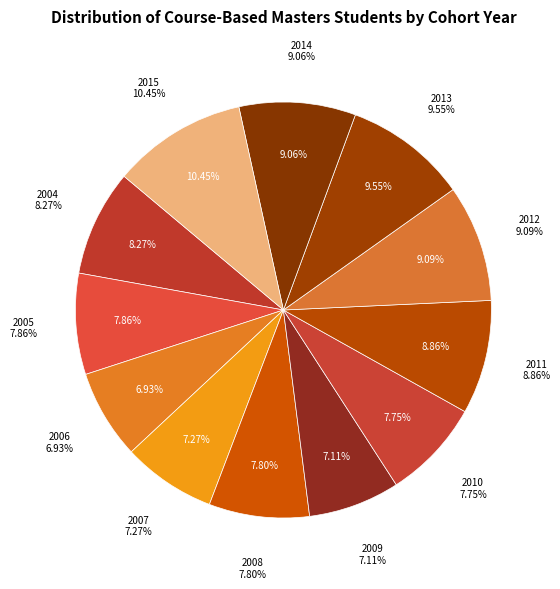

How many segments does this pie chart have?

12